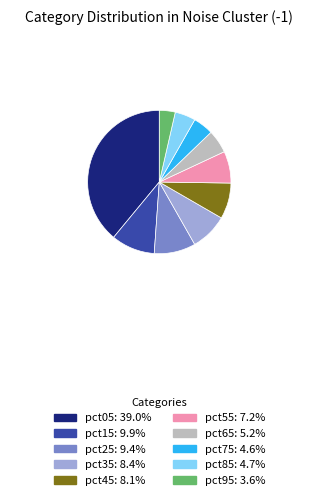

Do pct55: 7.2% and pct75: 4.6% together represent more than half of the pie?

No